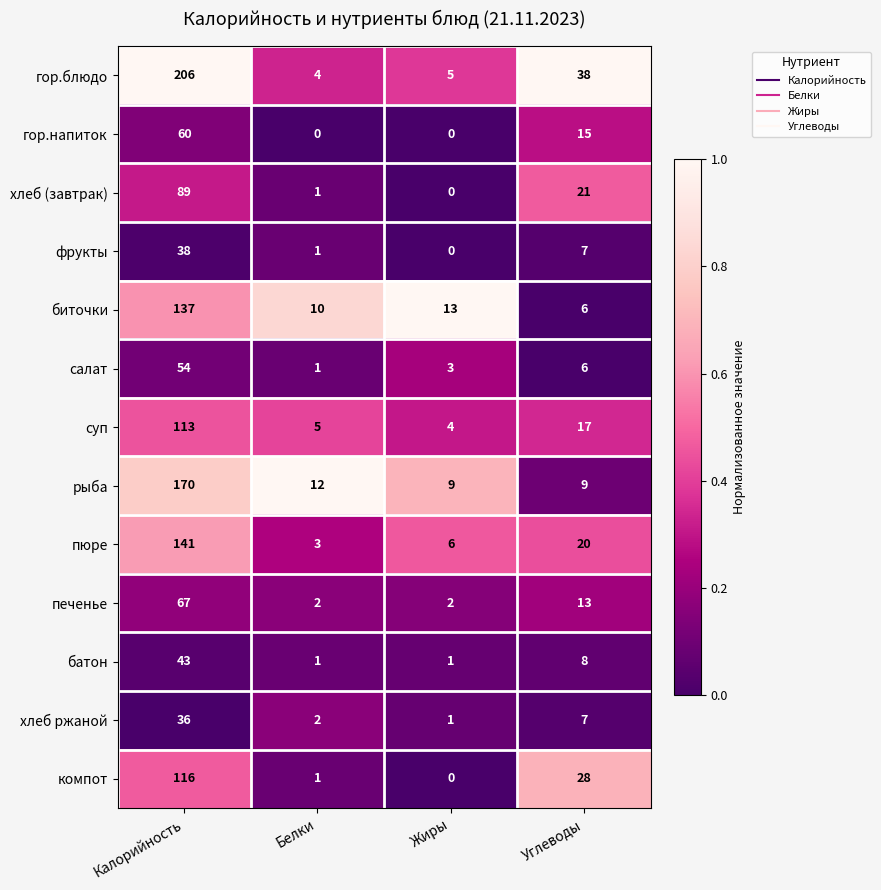

How many data points does each series have?

4